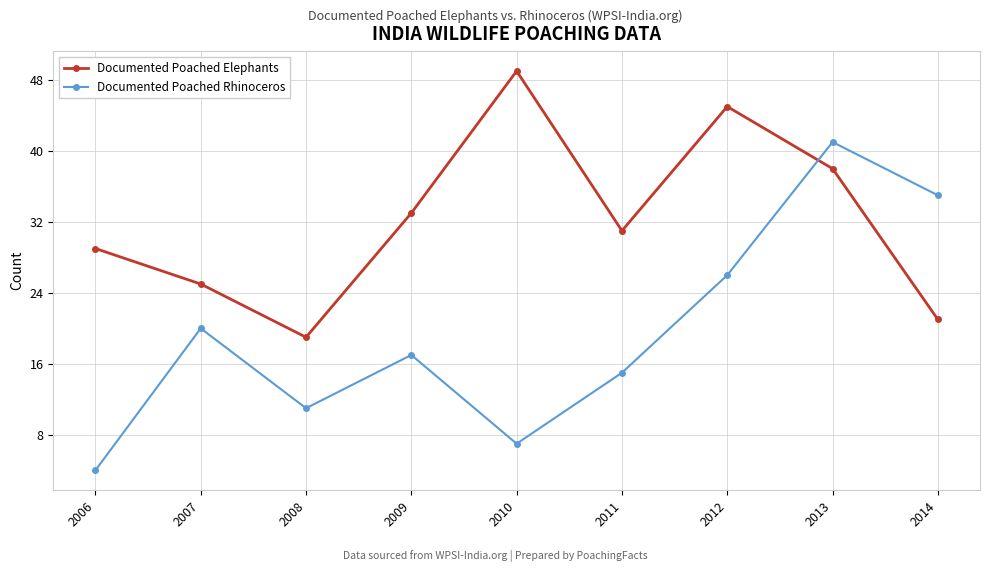

Rank the categories by Documented Poached Rhinoceros value from highest to lowest.

2013, 2014, 2012, 2007, 2009, 2011, 2008, 2010, 2006